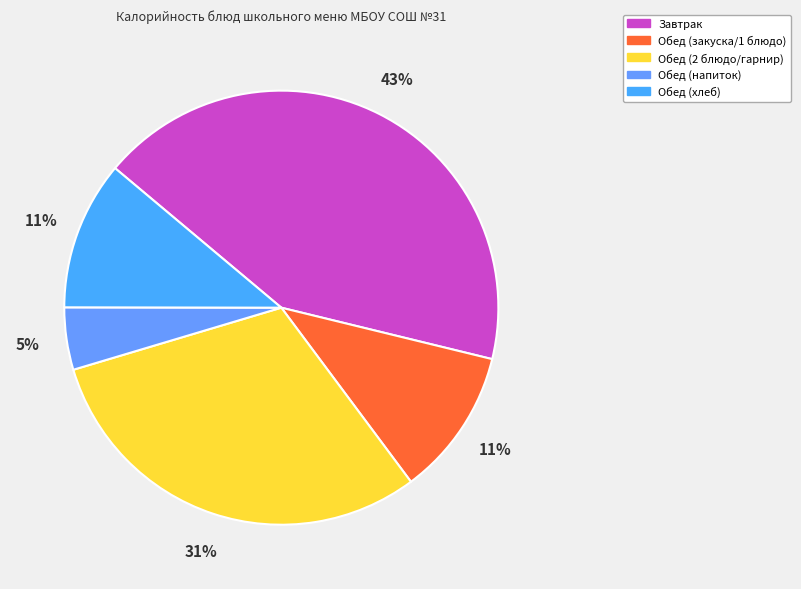

How many slices are in this pie chart?

5